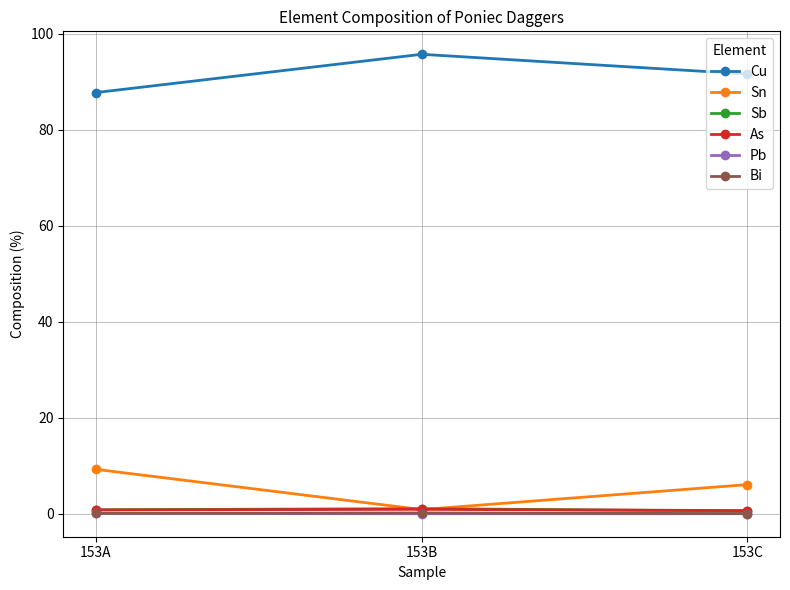

The value of As at 153C is 0.7. True or false?

True